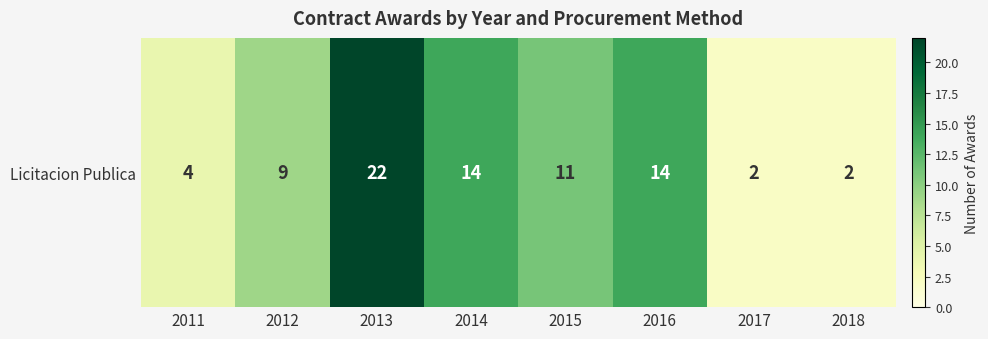

Reading right to left, what are all the values shown in this chart?

2	2	14	11	14	22	9	4